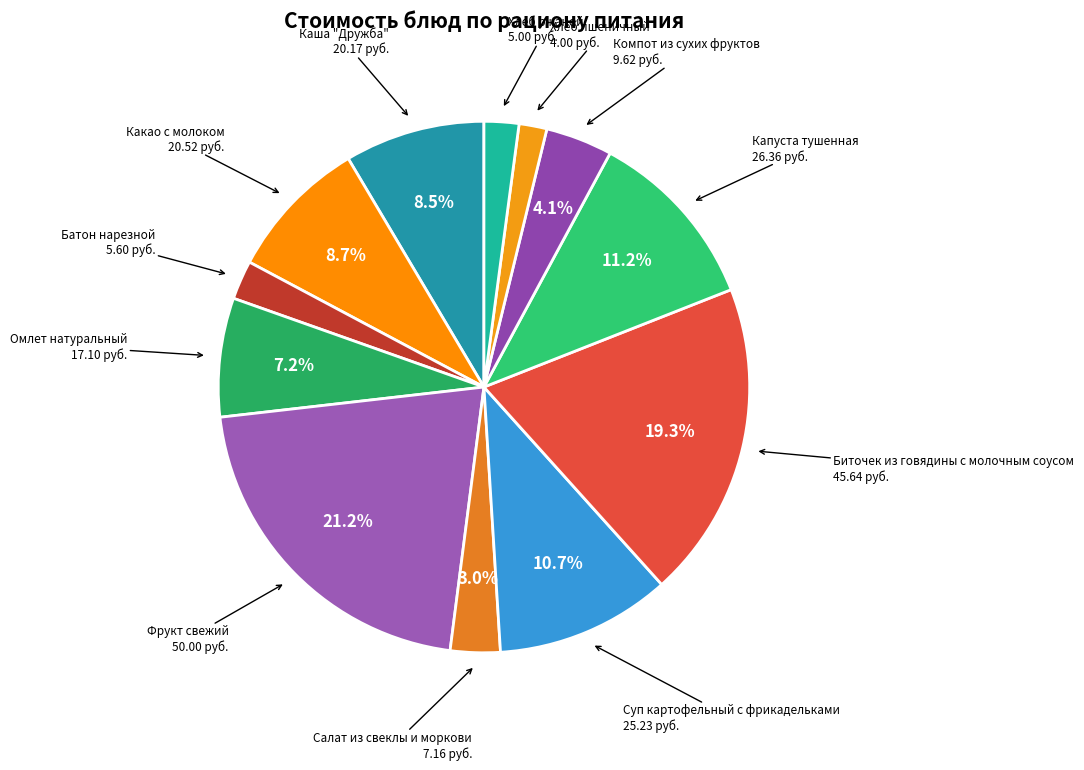

How many slices are in this pie chart?

12